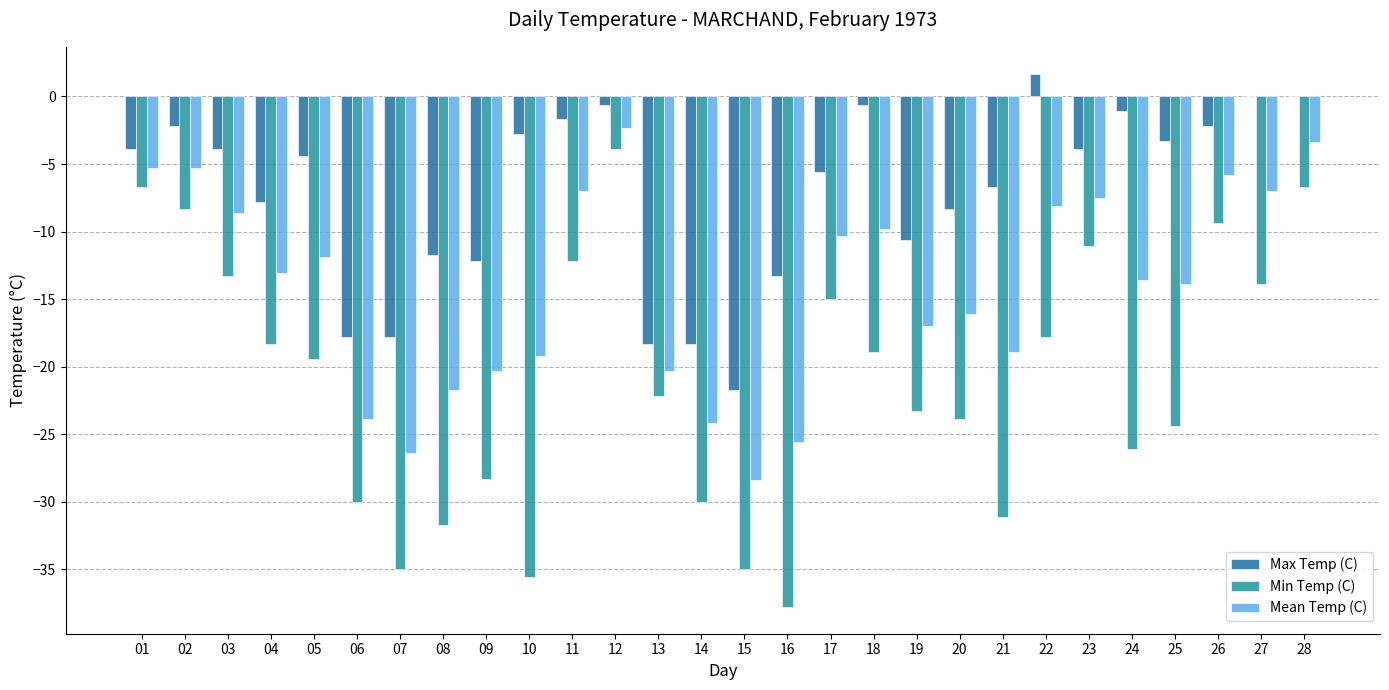

What value does the Mean Temp (C) series have at 10?

-19.2